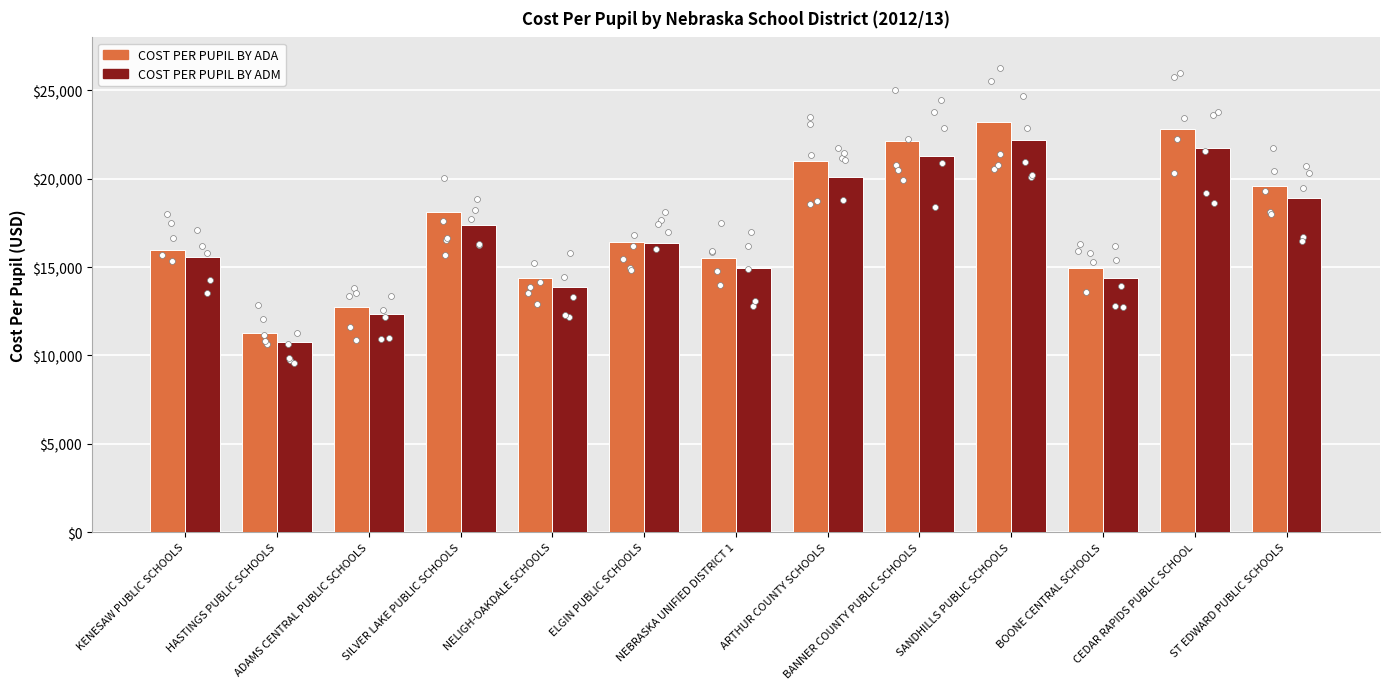

Which series reaches the minimum Y coordinate?

COST PER PUPIL BY ADM